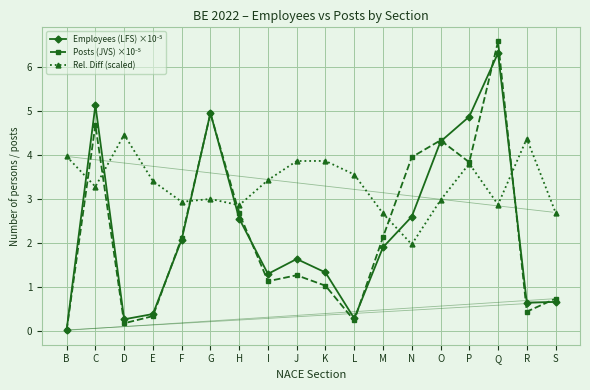

The Rel. Diff (scaled) series shows 3.4 at I. True or false?

True